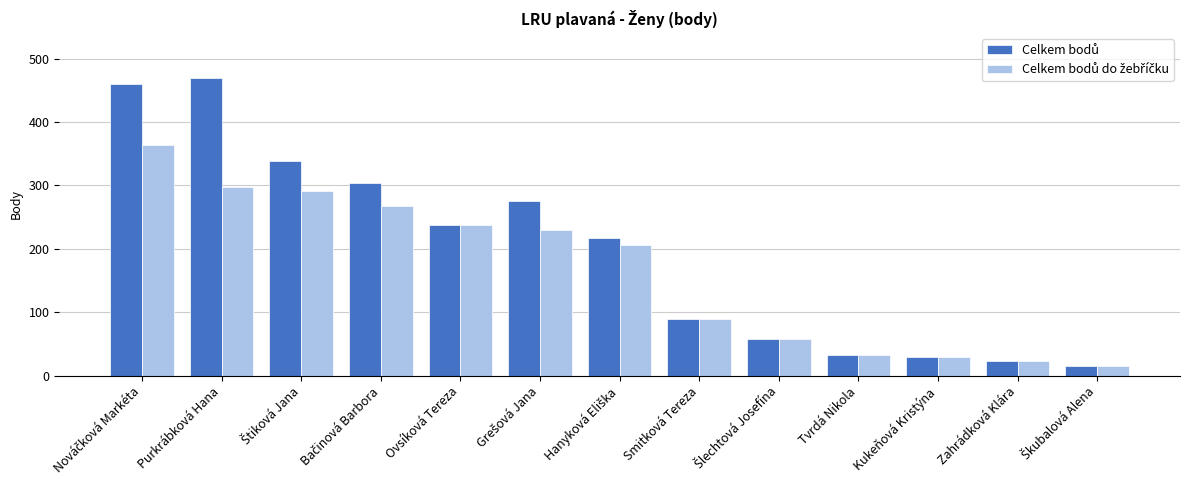

What is the maximum value shown in the chart?

470